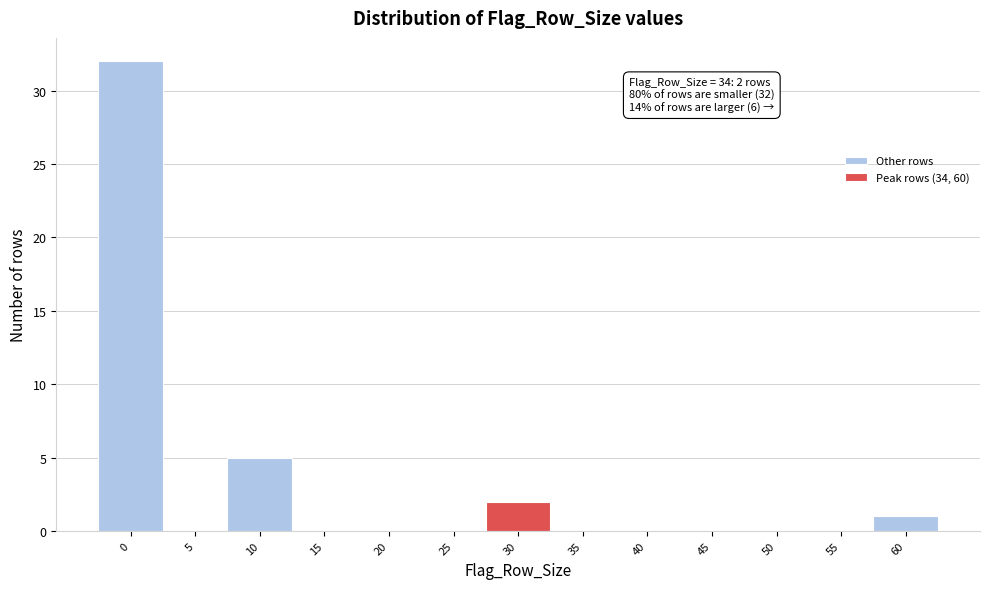

Reading left to right, list all the values displayed in this chart.

0=32	5=0	10=5	15=0	20=0	25=0	30=2	35=0	40=0	45=0	50=0	55=0	60=1